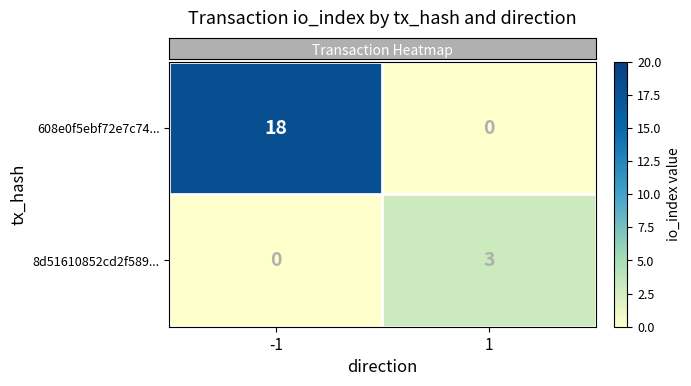

How many data points does each series have?

2